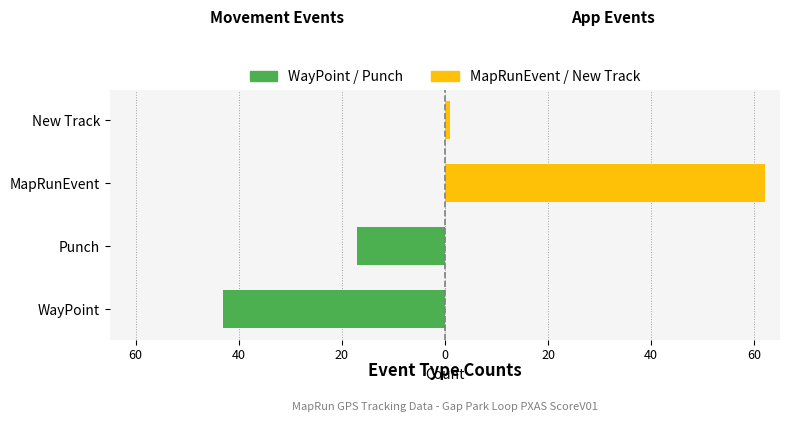

Which series has the widest spread of values?

MapRunEvent / New Track